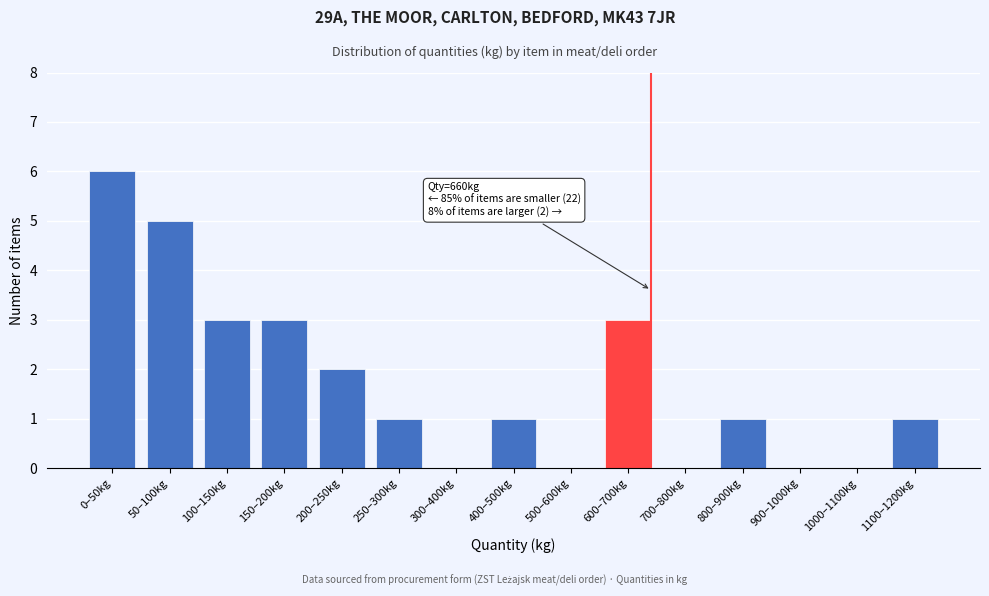

Reading right to left, what are all the values shown in this chart?

1100–1200kg=1	1000–1100kg=0	900–1000kg=0	800–900kg=1	700–800kg=0	600–700kg=3	500–600kg=0	400–500kg=1	300–400kg=0	250–300kg=1	200–250kg=2	150–200kg=3	100–150kg=3	50–100kg=5	0–50kg=6